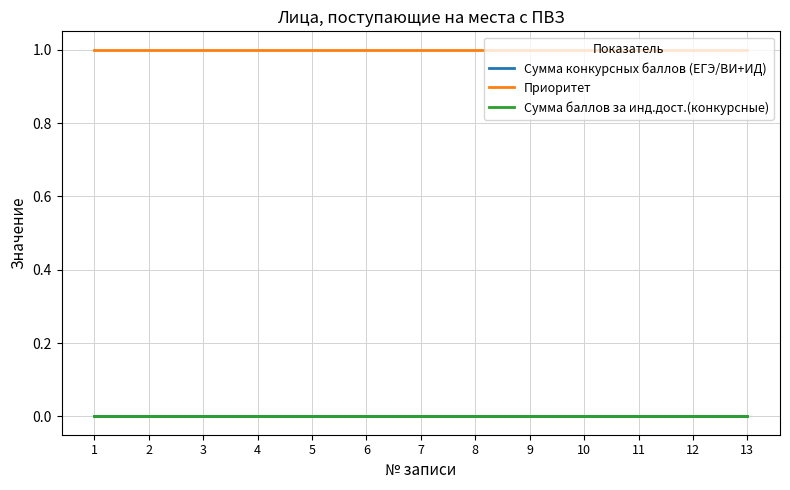

Between 8 and 11, which series saw the biggest shift?

Сумма конкурсных баллов (ЕГЭ/ВИ+ИД)